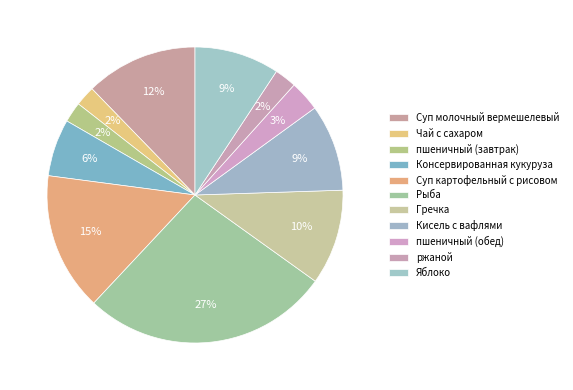

How many segments does this pie chart have?

11